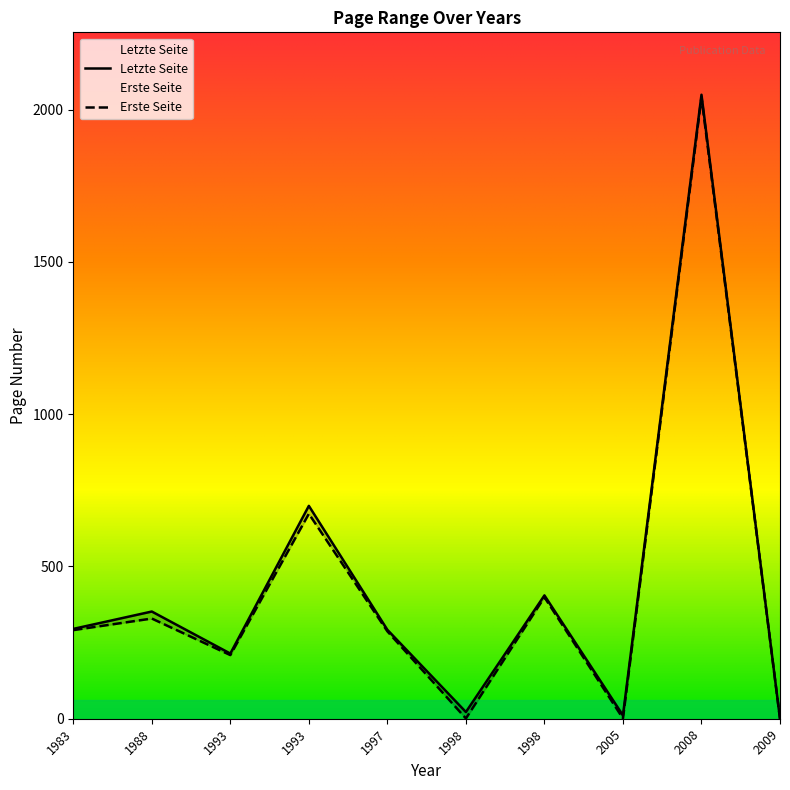

What is the value of the Erste Seite point at the 2nd from the left?

329